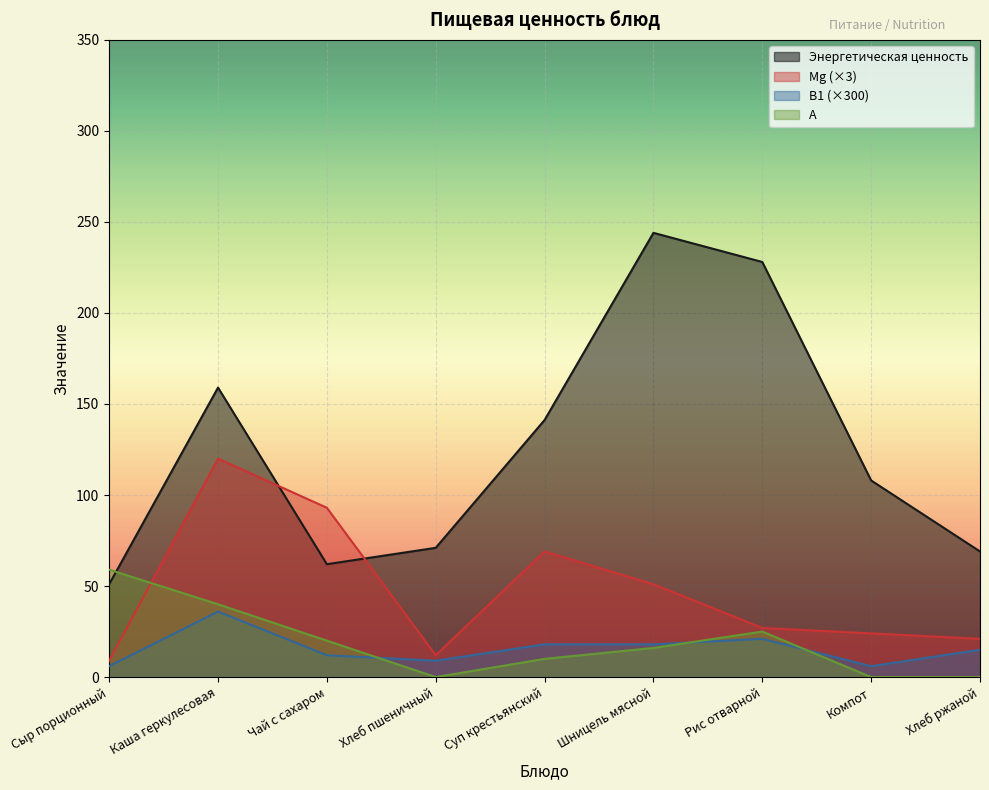

How many lines are shown in the chart?

4